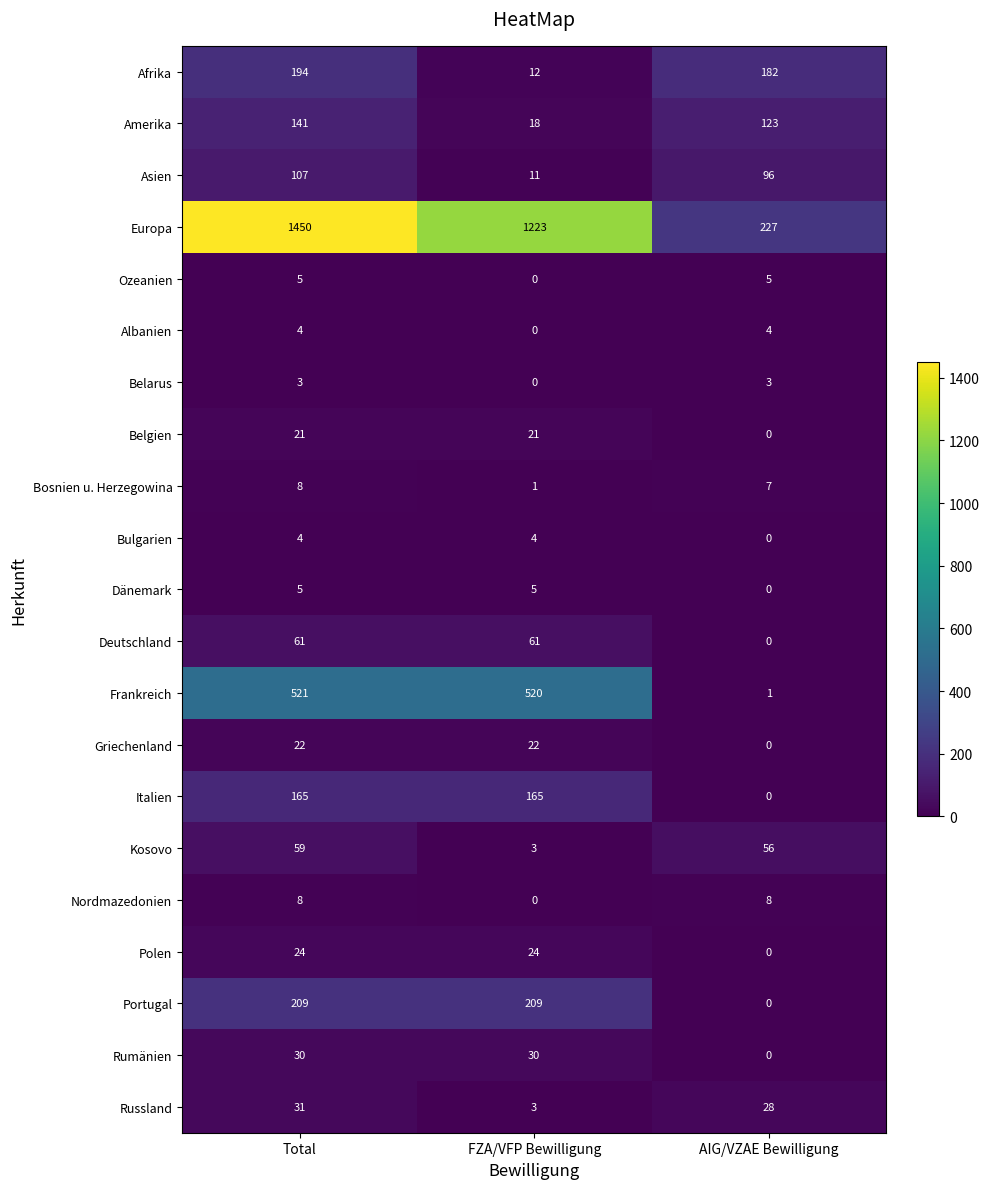

Count the number of categories in the chart.

3